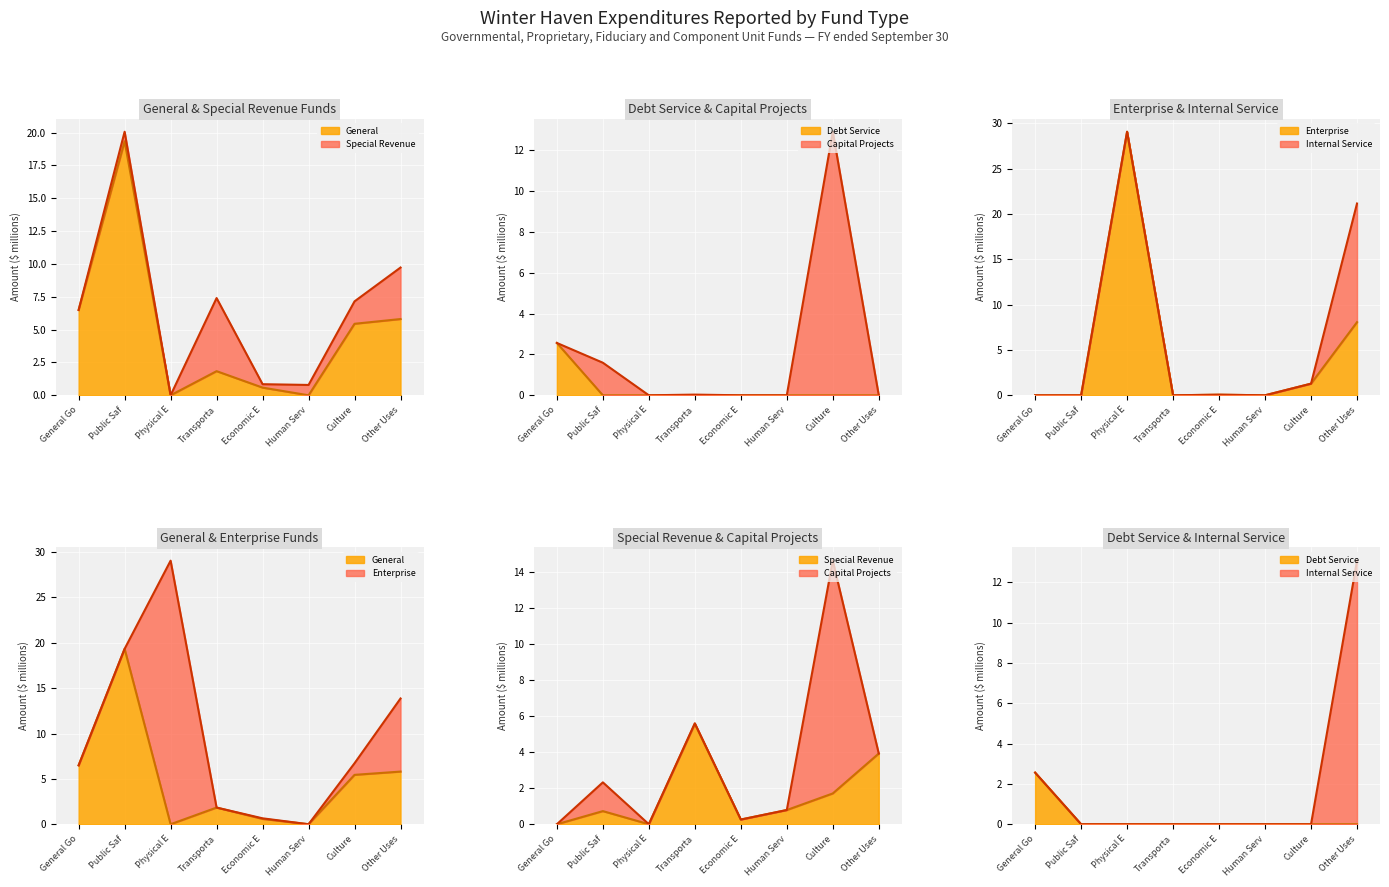

Between Economic E and Public Saf, which is larger?

Public Saf